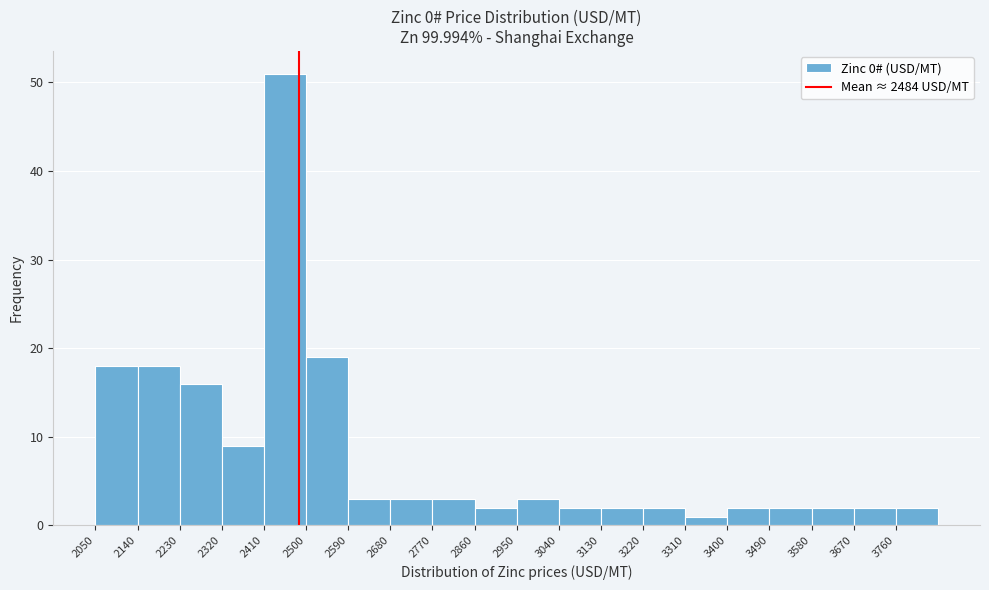

Reading left to right, transcribe this chart: for each bar, give the range it covers on the x-axis and its height. The values are not printed on the chart, so give them approximately, as read against the axis.

2050 to 2140: 18
2140 to 2230: 18
2230 to 2320: 16
2320 to 2410: 9
2410 to 2500: 51
2500 to 2590: 19
2590 to 2680: 3
2680 to 2770: 3
2770 to 2860: 3
2860 to 2950: 2
2950 to 3040: 3
3040 to 3130: 2
3130 to 3220: 2
3220 to 3310: 2
3310 to 3400: 1
3400 to 3490: 2
3490 to 3580: 2
3580 to 3670: 2
3670 to 3760: 2
3760 to 3850: 2